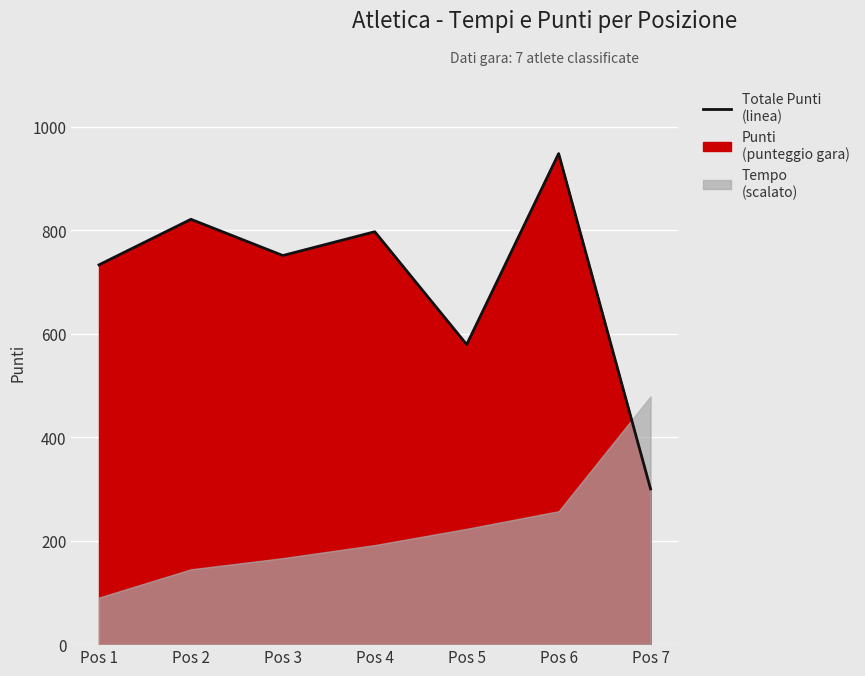

At which category does the data reach its first local peak?

Pos 2